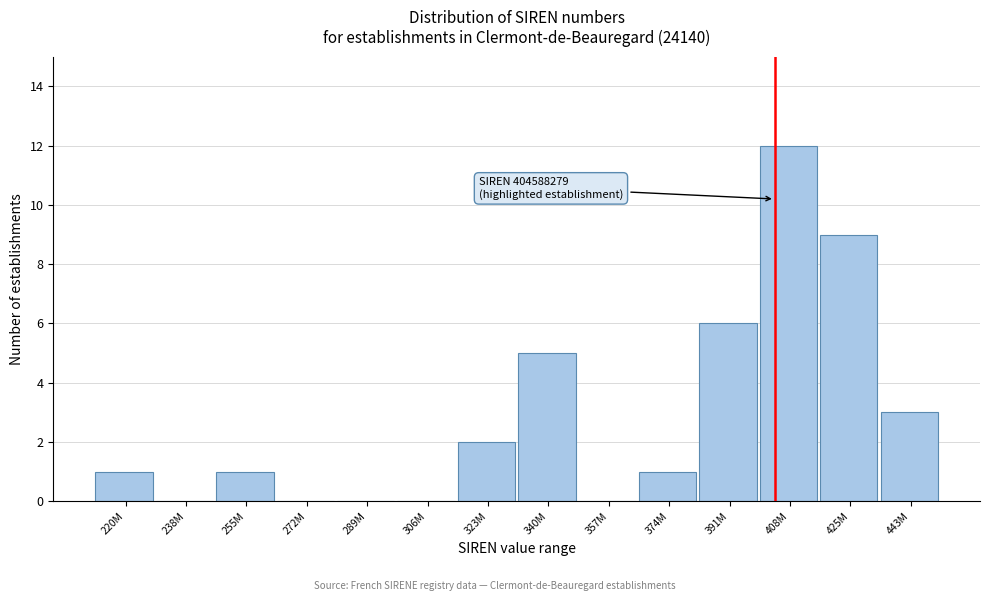

What is the greatest value displayed?

12